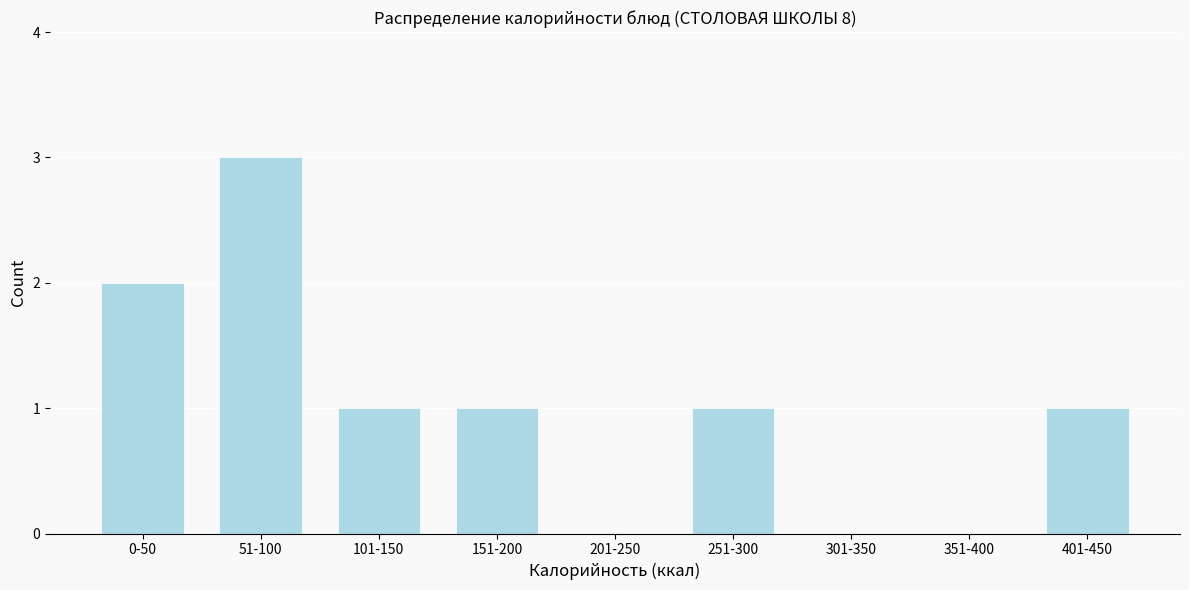

Reading left to right, transcribe all the data shown in this chart.

0-50=2	51-100=3	101-150=1	151-200=1	201-250=0	251-300=1	301-350=0	351-400=0	401-450=1